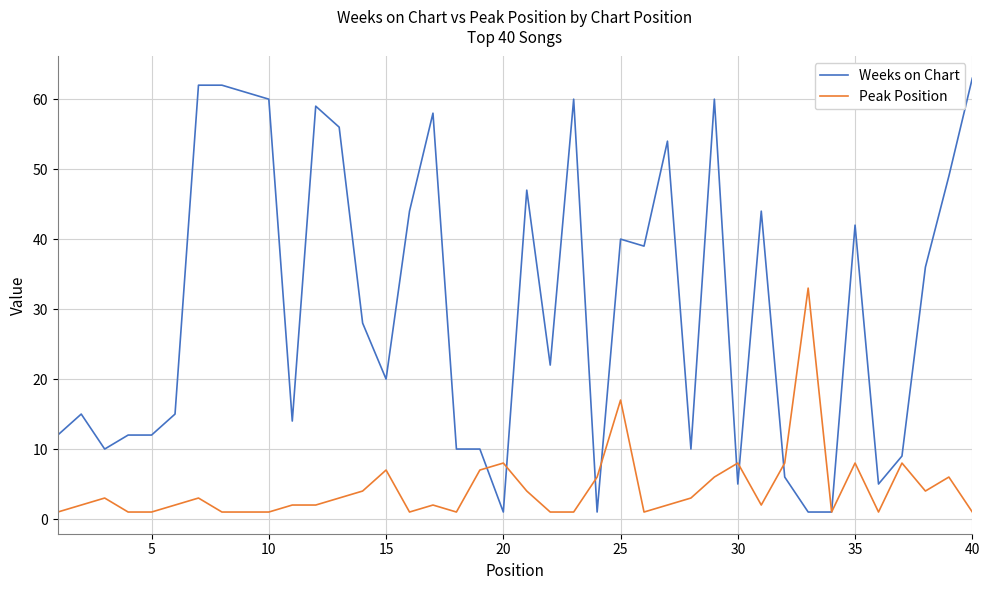

Which series has the widest spread of values?

Weeks on Chart